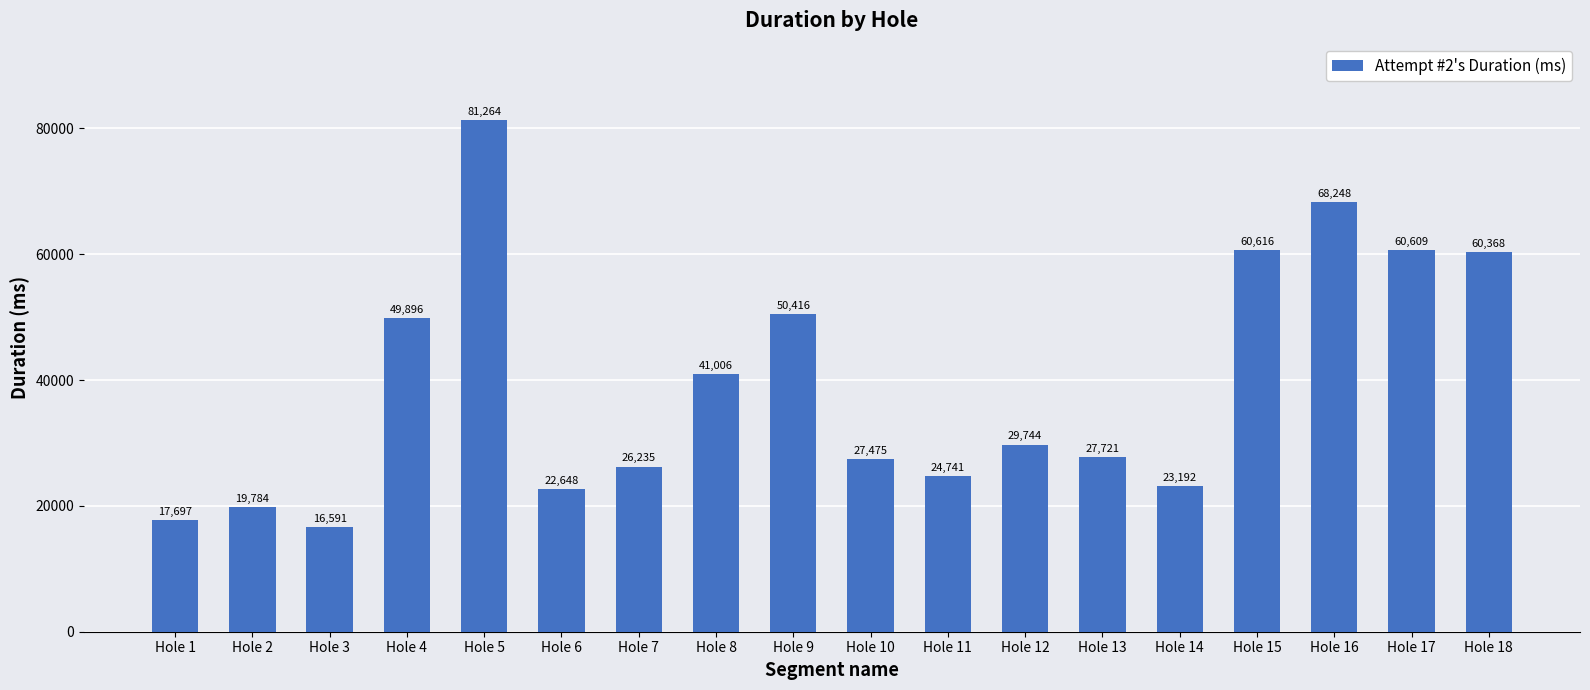

Which has a higher value, Hole 15 or Hole 2?

Hole 15